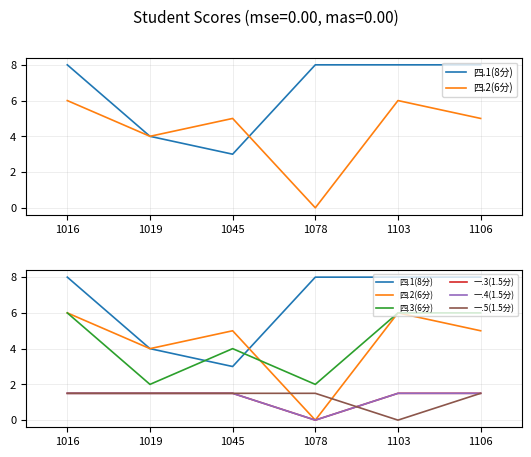

List the series in order of their peak value, highest first.

四.1(8分), 四.2(6分), 四.3(6分), 一.3(1.5分), 一.4(1.5分), 一.5(1.5分)